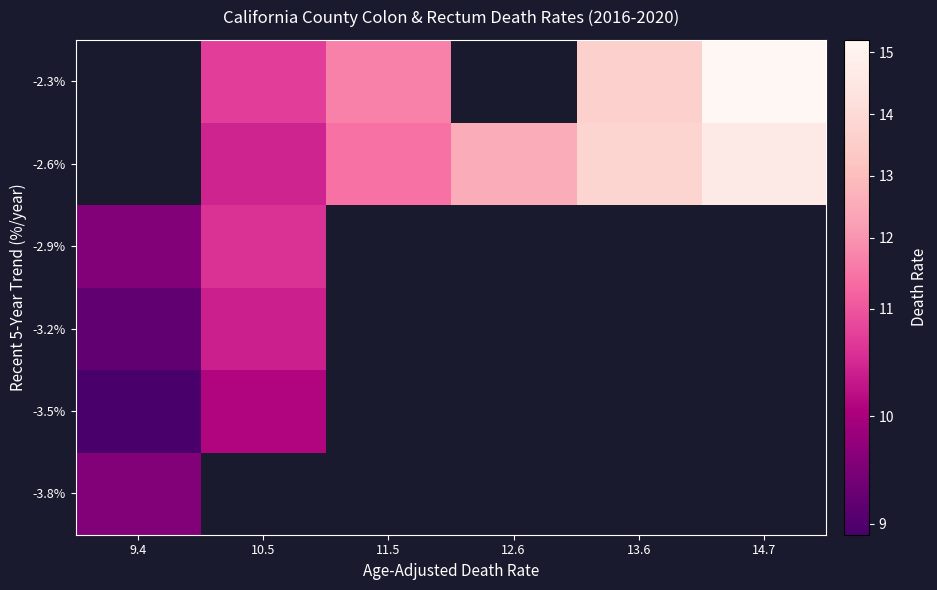

The value of -2.6% at 13.6 is 4.8. True or false?

False